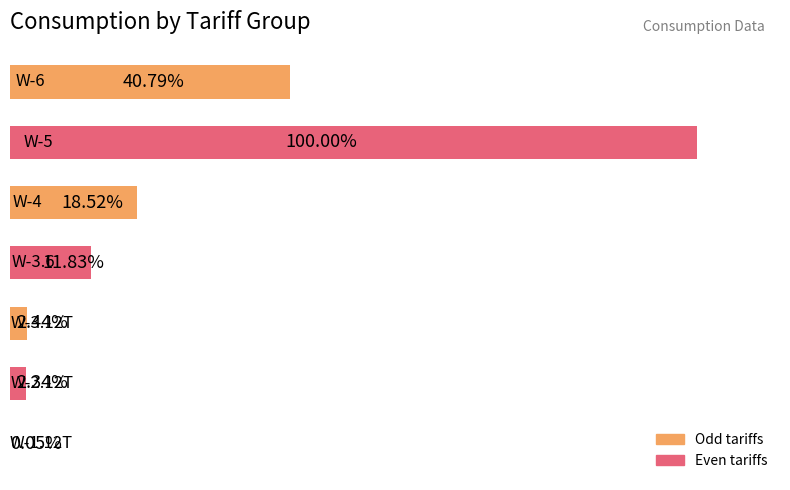

Are the bars horizontal?

Yes